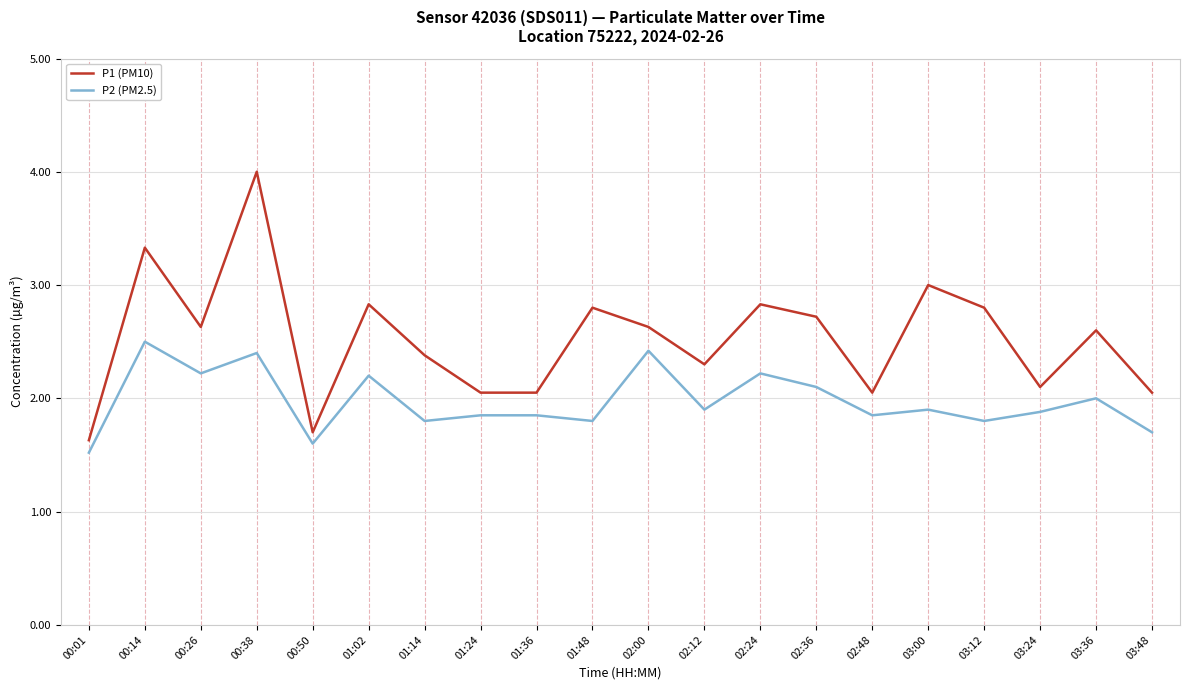

What is the difference between the P1 (PM10) values at 03:24 and 01:48?

0.7